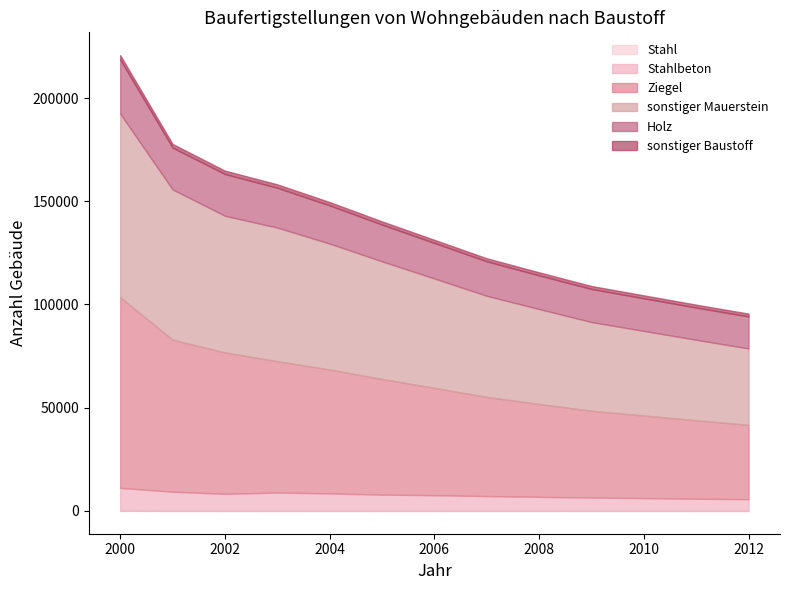

At which category is the sum across all series the highest?

2000